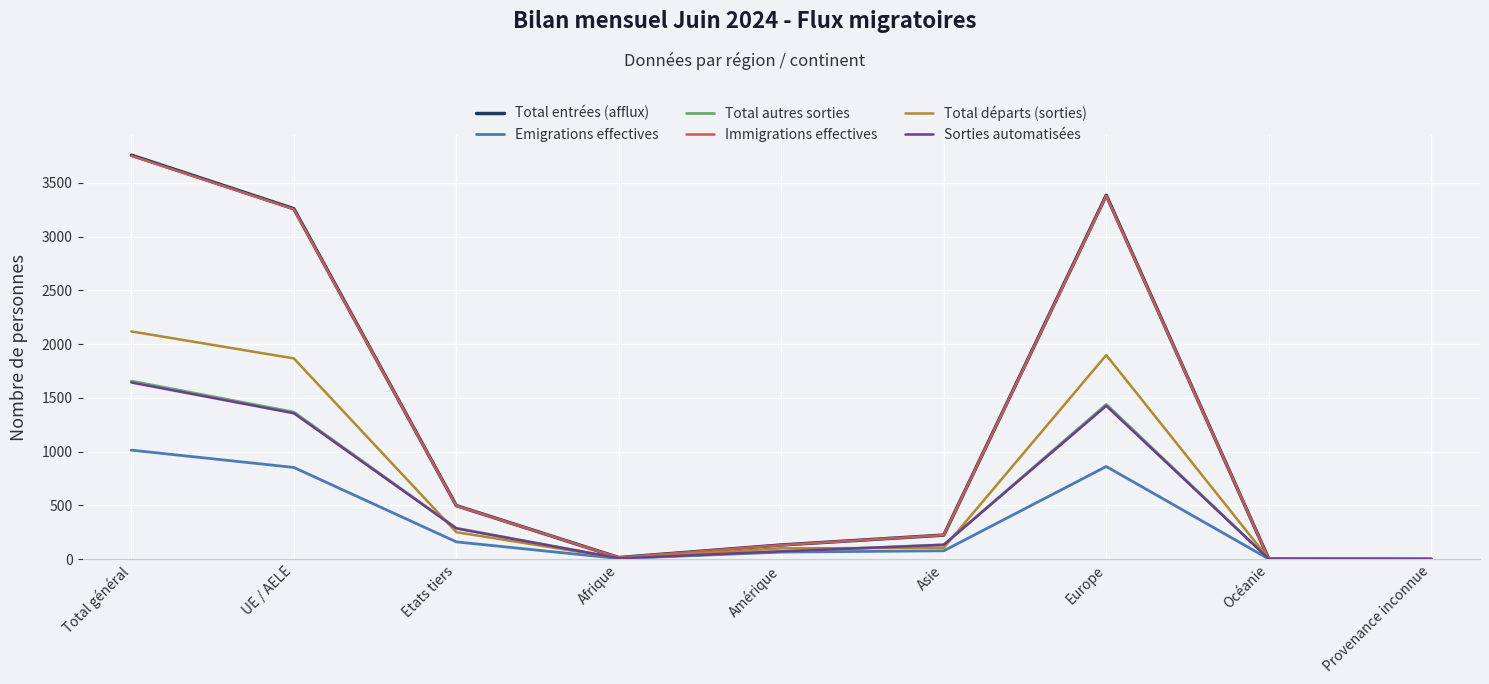

Is the value of Total départs (sorties) at UE / AELE greater than the value of Immigrations effectives at Afrique?

Yes